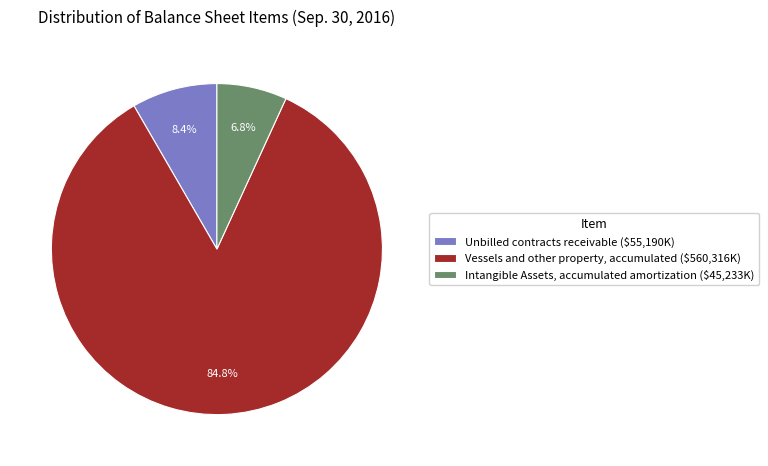

The Vessels and other property, accumulated slice represents 85% of the pie. True or false?

True